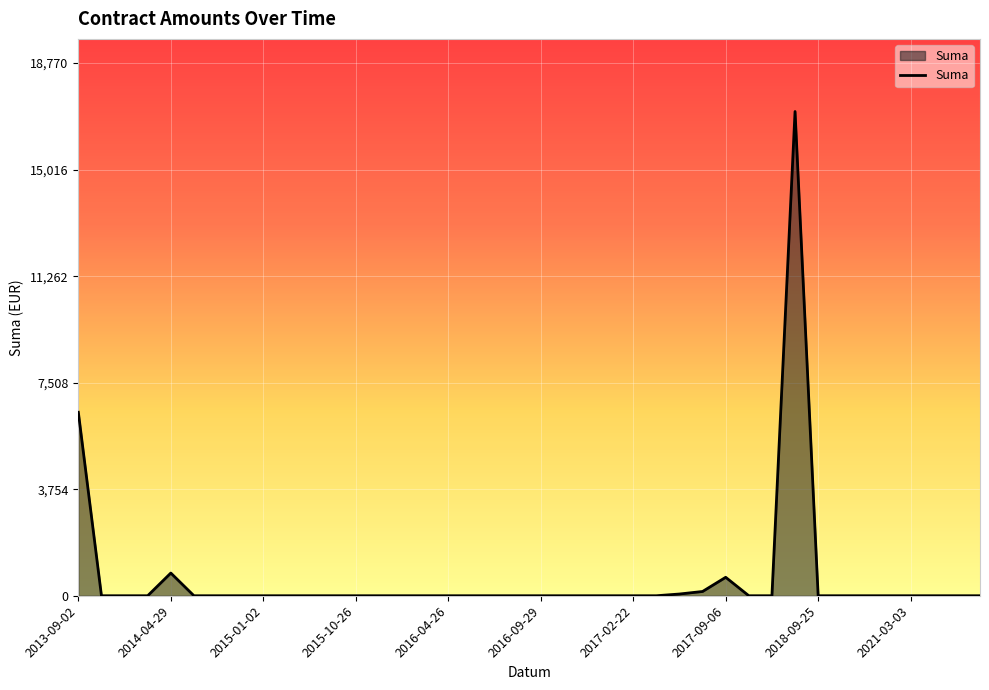

What is the difference between the maximum and minimum values?

17063.6